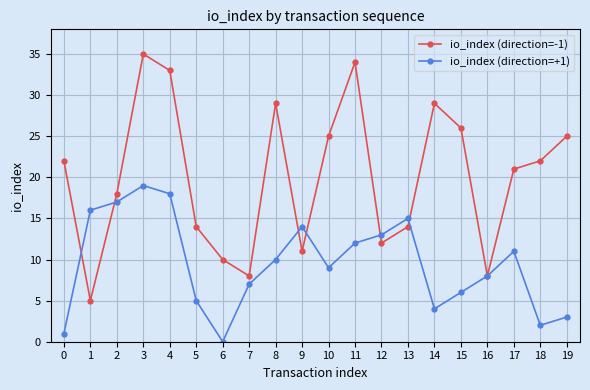

How many interior local peaks does the io_index (direction=-1) series have?

4